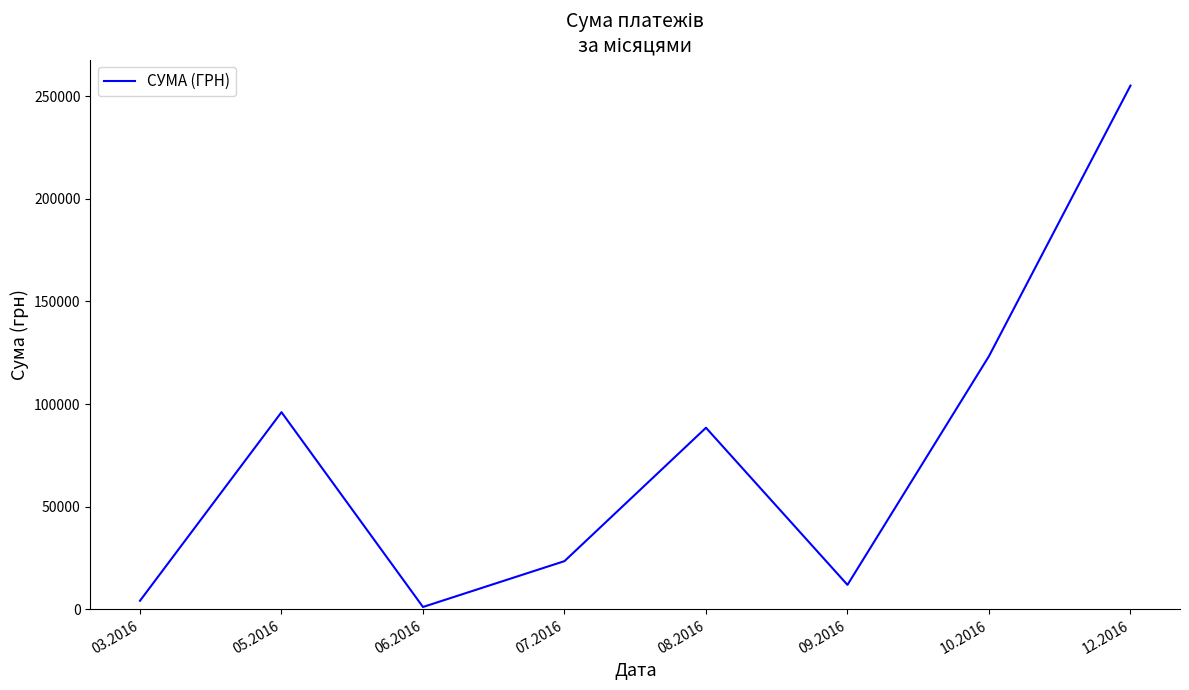

At which label does the data first exceed 88486?

05.2016